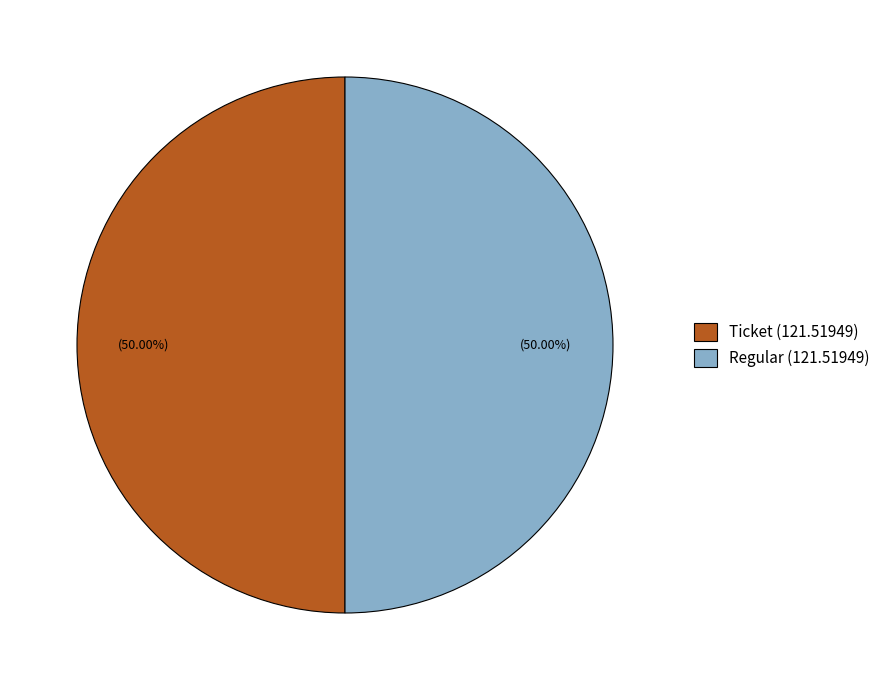

How many segments does this pie chart have?

2